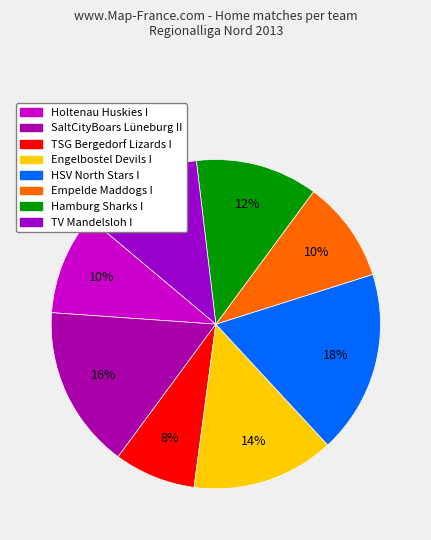

To the nearest percent, what percentage of the pie is TV Mandelsloh I?

12%